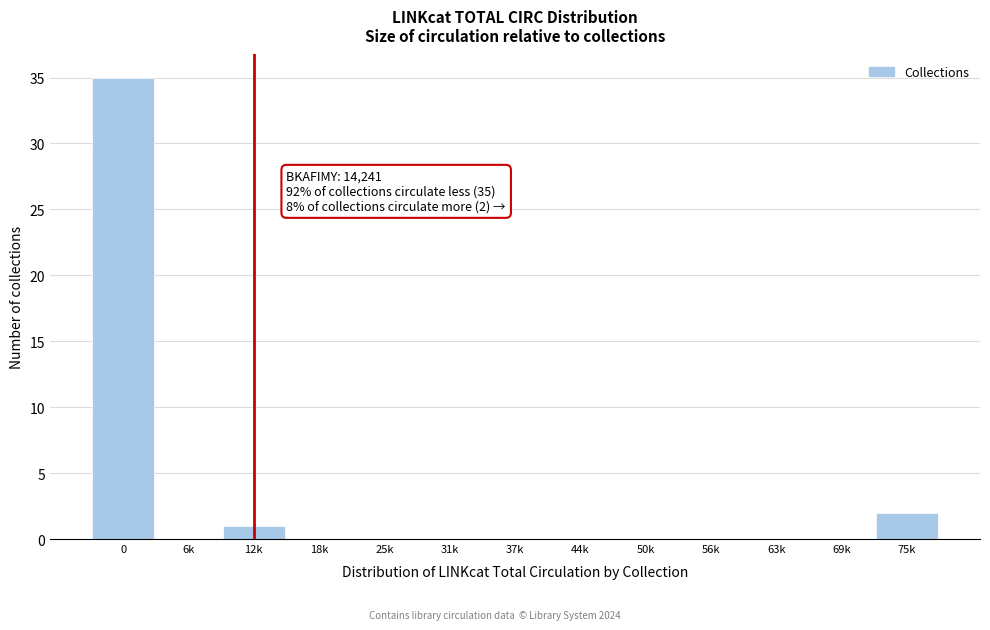

Reading left to right, list all the values displayed in this chart.

0=35	6k=0	12k=1	18k=0	25k=0	31k=0	37k=0	44k=0	50k=0	56k=0	63k=0	69k=0	75k=2